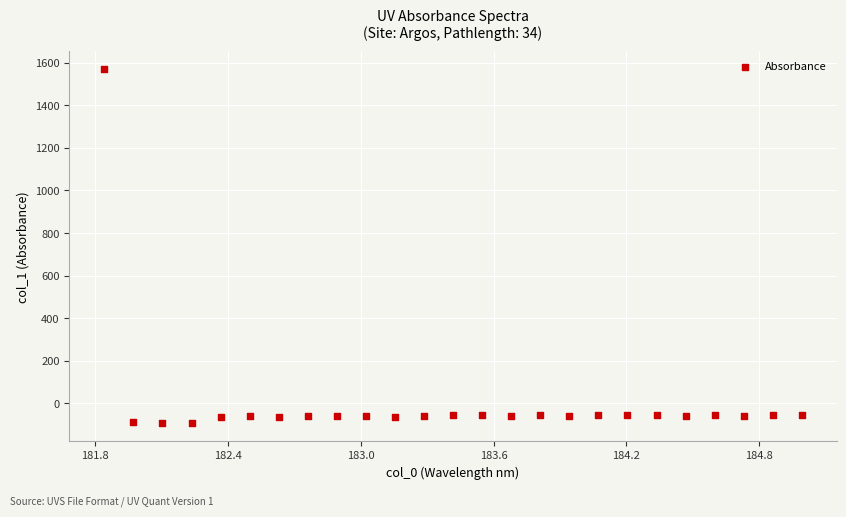

What is the range of X values (max minus min)?

3.1